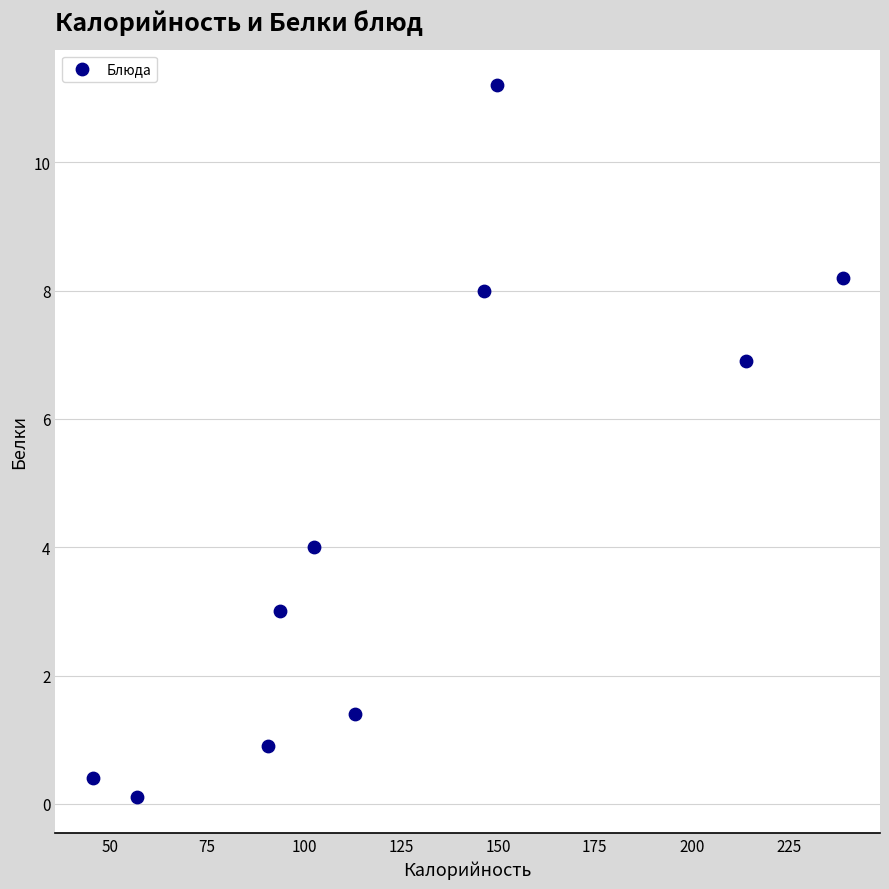

What Y value in the scatter plot is closest to 5?

4.0